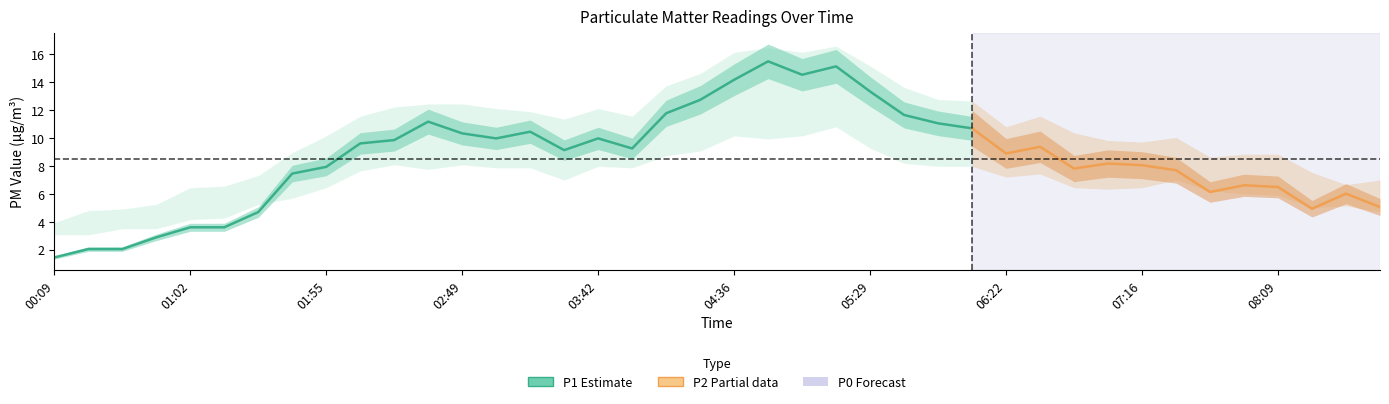

True or false: P0 has a value of 4.2 at 01:02.

True